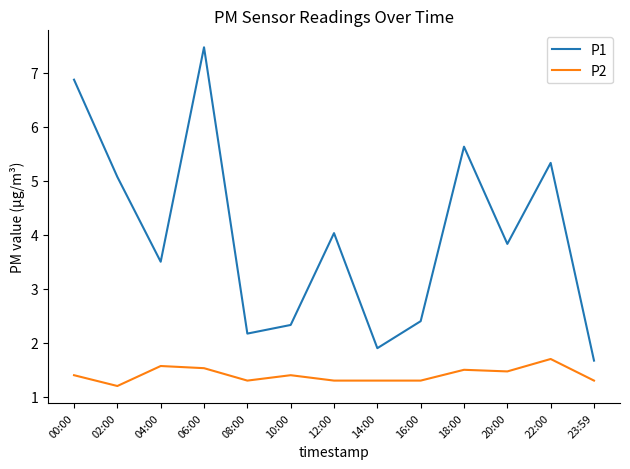

What position from the left is 18:00?

10